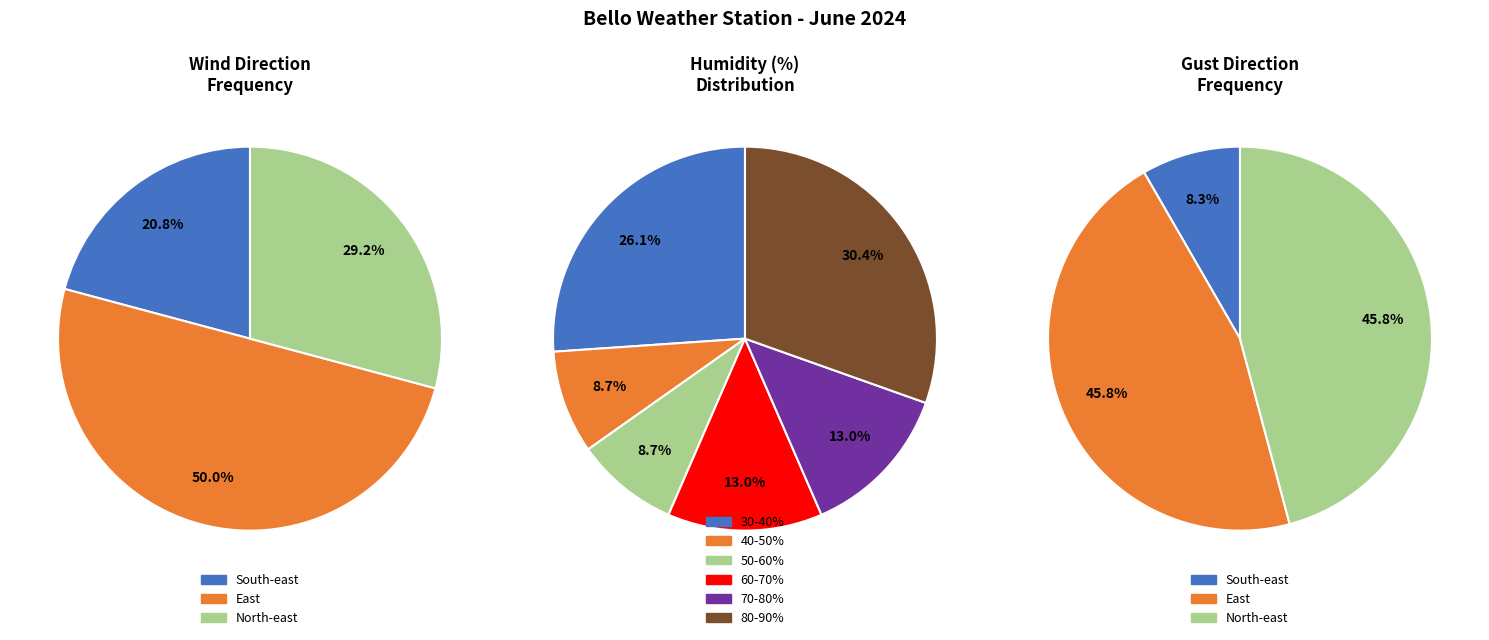

Does any single category account for the majority?

No